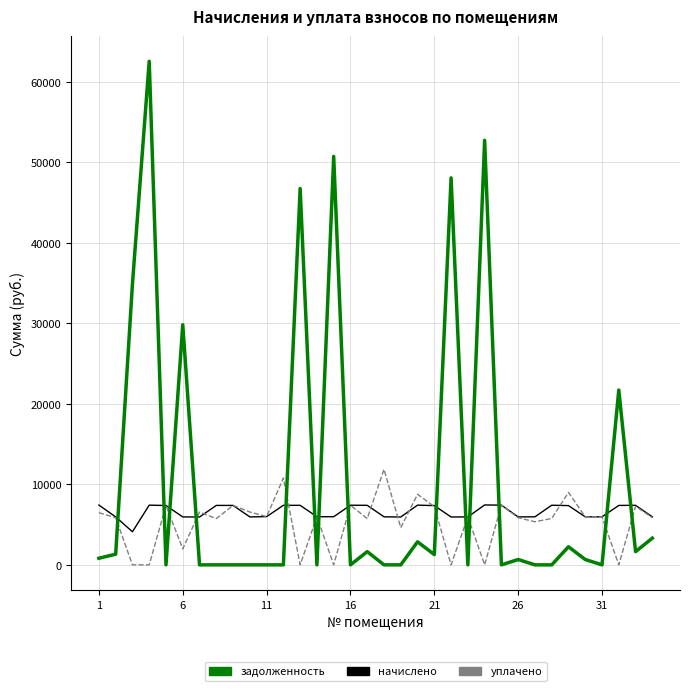

What is the maximum value for уплачено?

11863.0